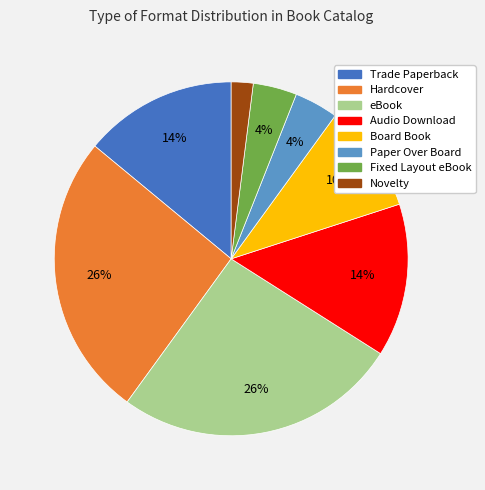

To the nearest percent, what is the average slice percentage?

12%